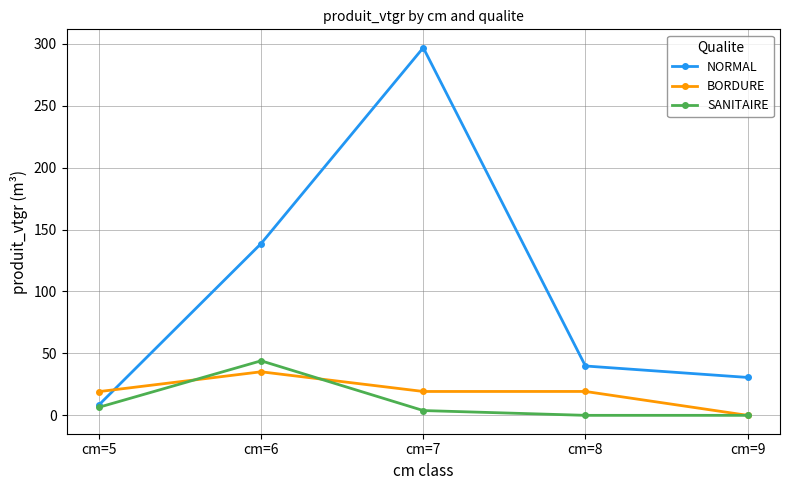

At which category does SANITAIRE reach its first local peak?

cm=6